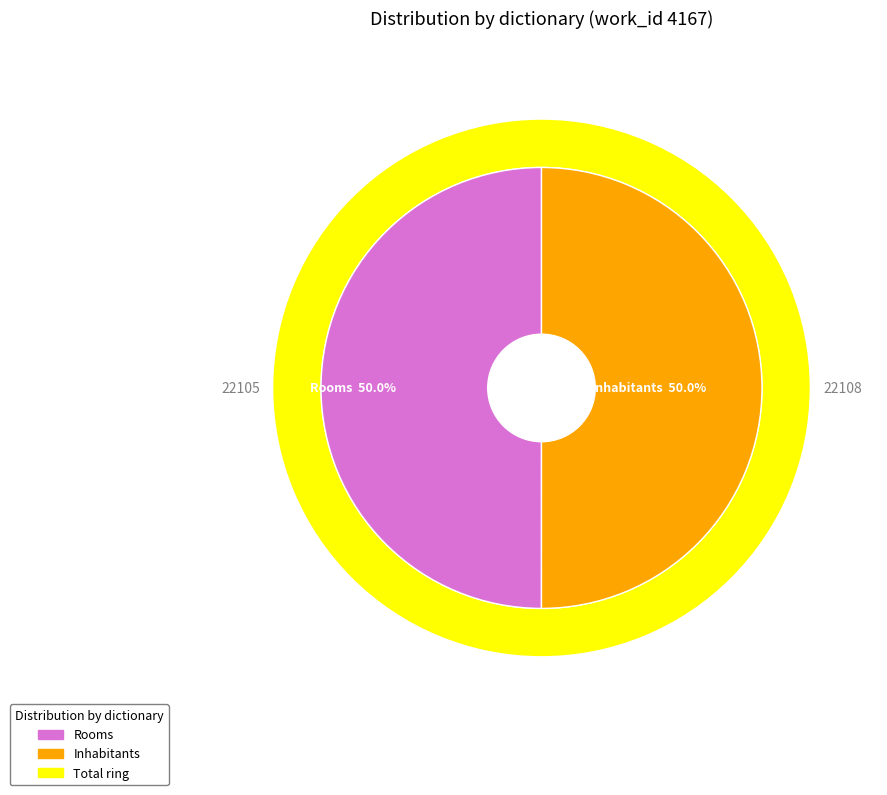

How many slices are in this pie chart?

2